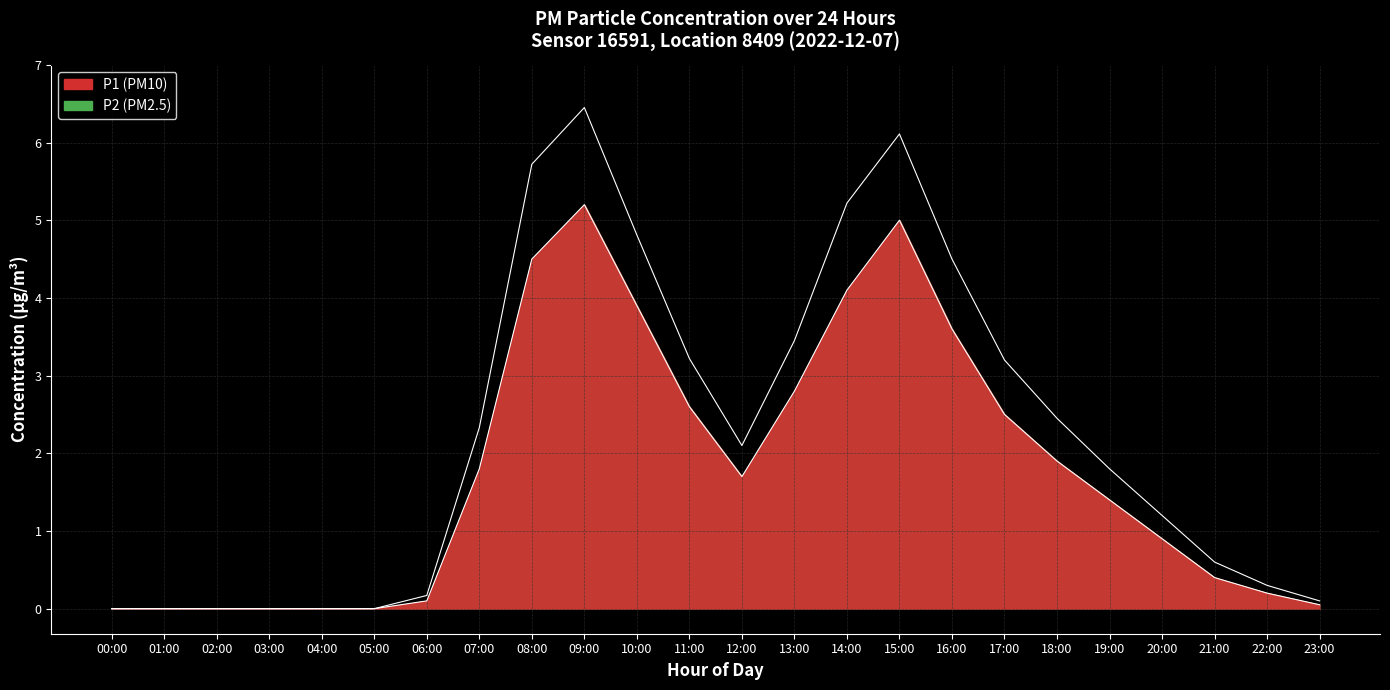

Rank the series by their average value, from lowest to highest.

P2, P1